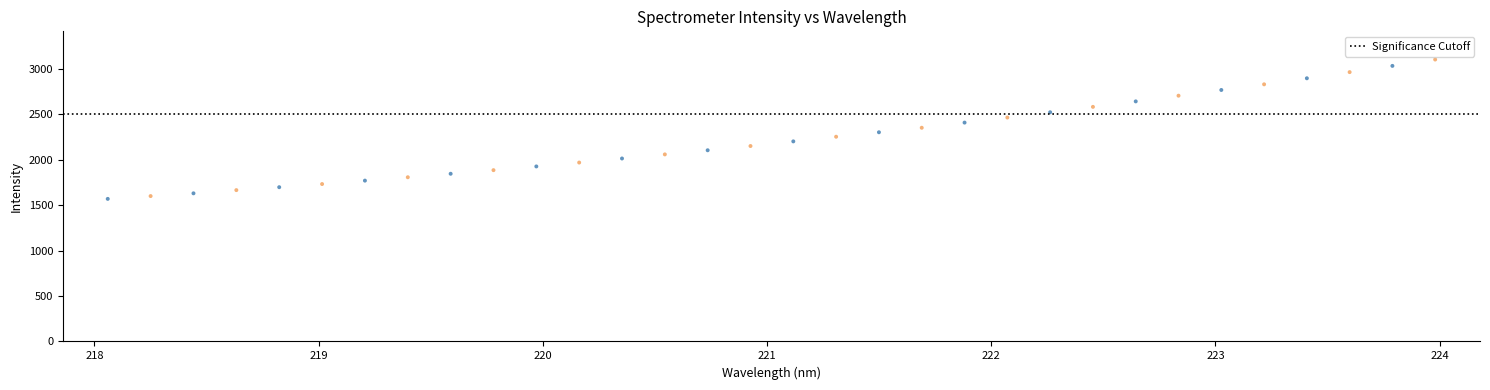

What is the range of Y values (max minus min)?

1532.9